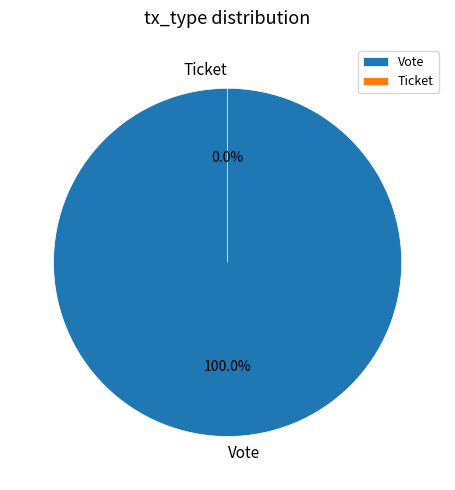

What percentage do Vote and Ticket together represent?

100.0%